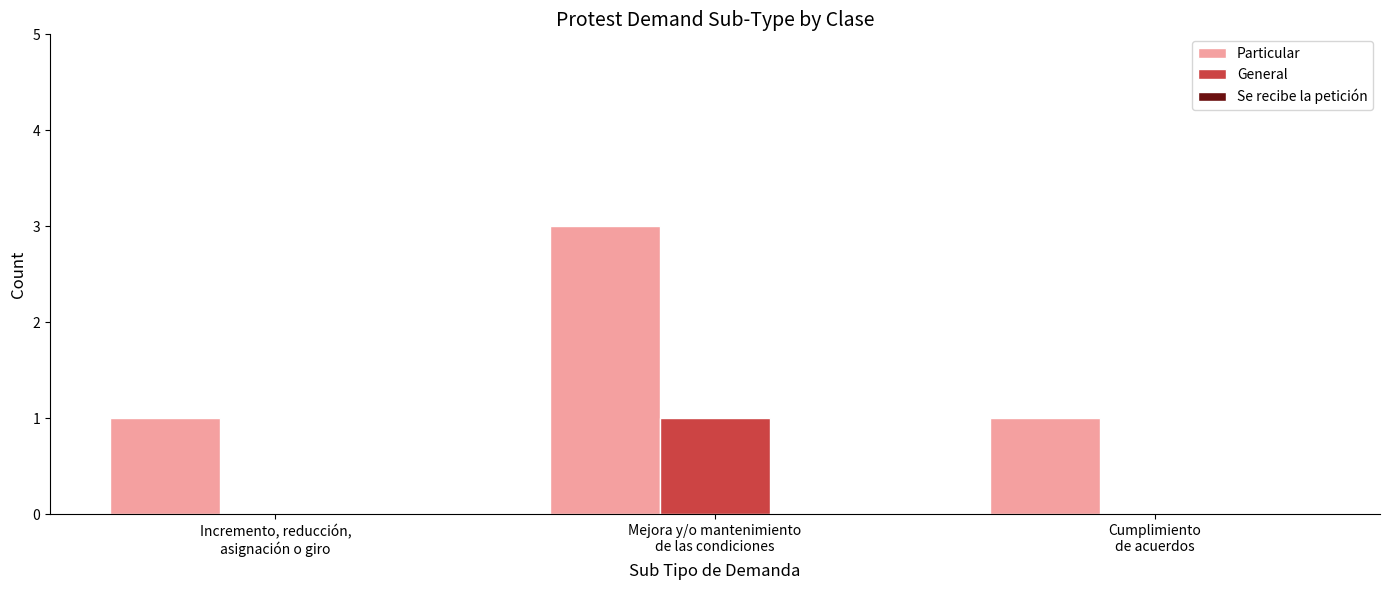

Which series has the largest range (max minus min)?

Particular